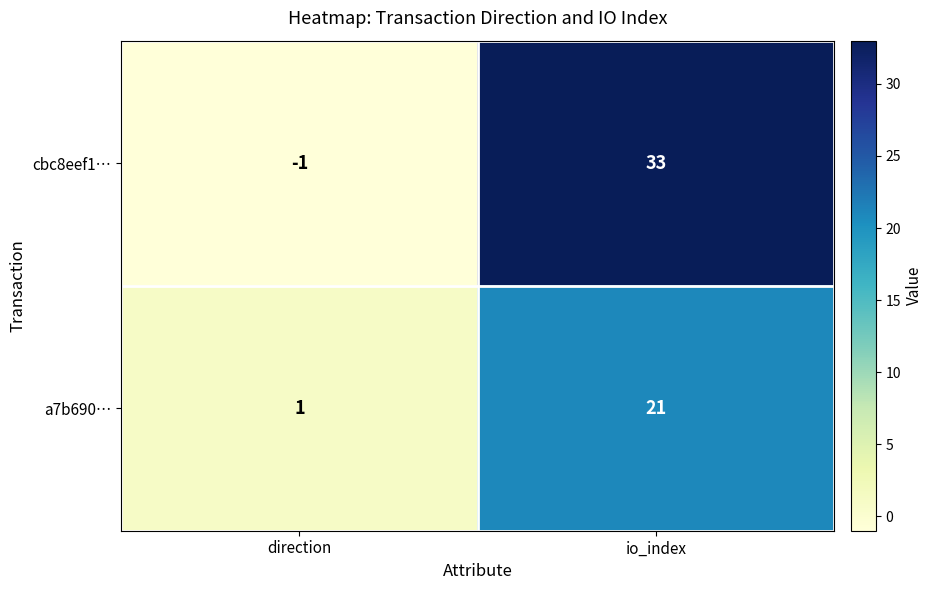

Which series has the widest spread of values?

cbc8eef1…